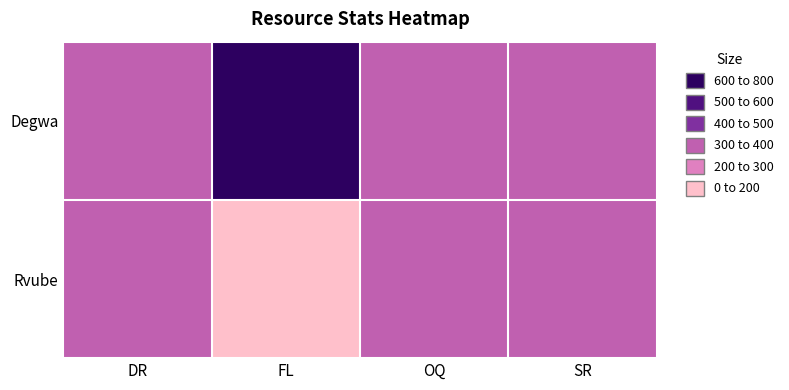

Reading right to left, what are all the values shown in this chart?

Degwa: SR=320	OQ=348	FL=747	DR=318
Rvube: SR=339	OQ=351	FL=189	DR=363